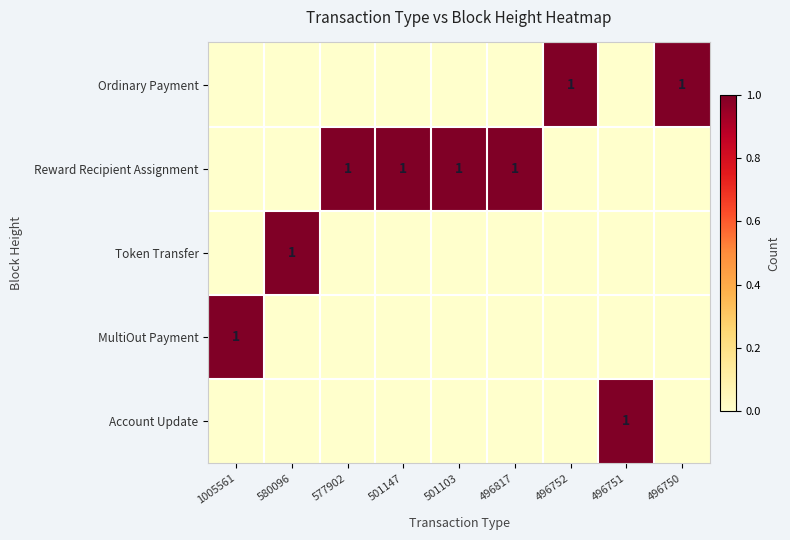

The Reward Recipient Assignment series shows 0 at 577902. True or false?

False